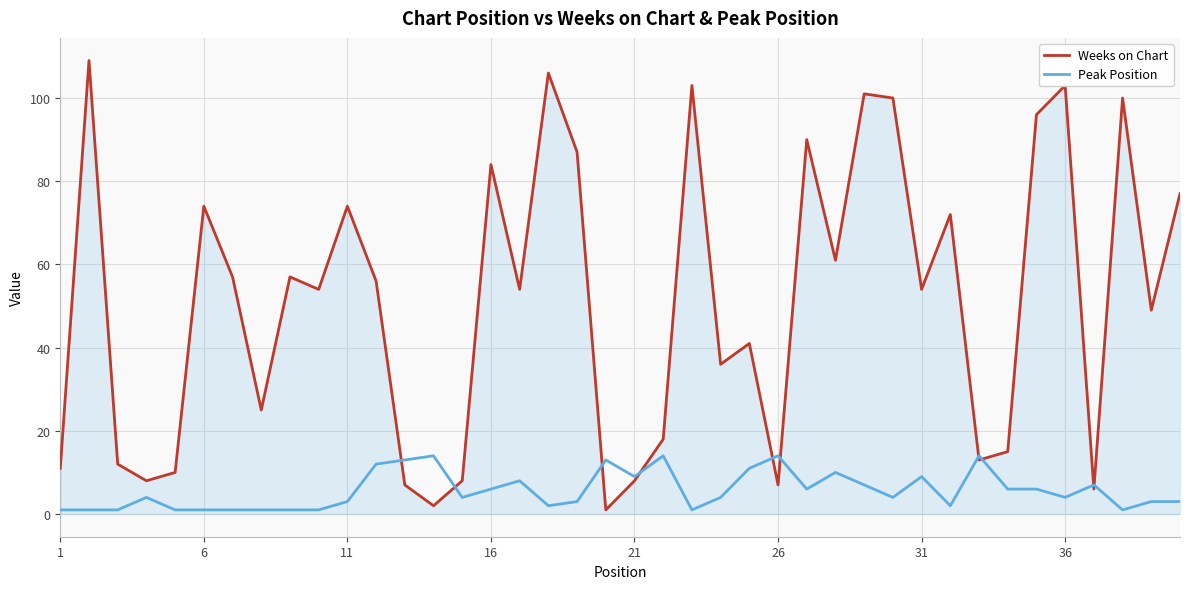

Rank the series by their average value, from highest to lowest.

Weeks on Chart, Peak Position